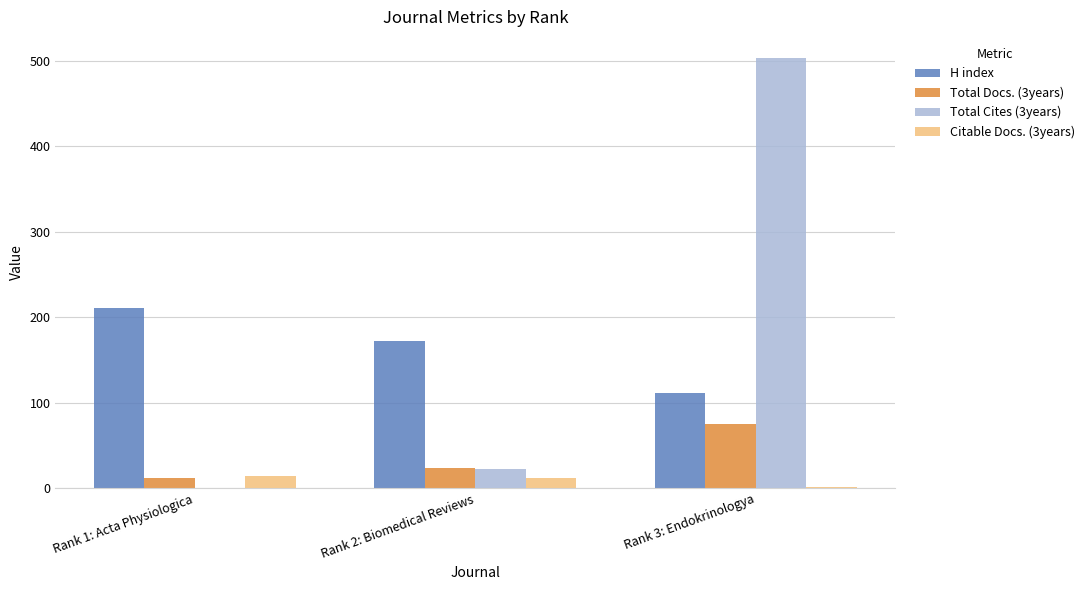

What is the total value across all series at Rank 1: Acta Physiologica?

237